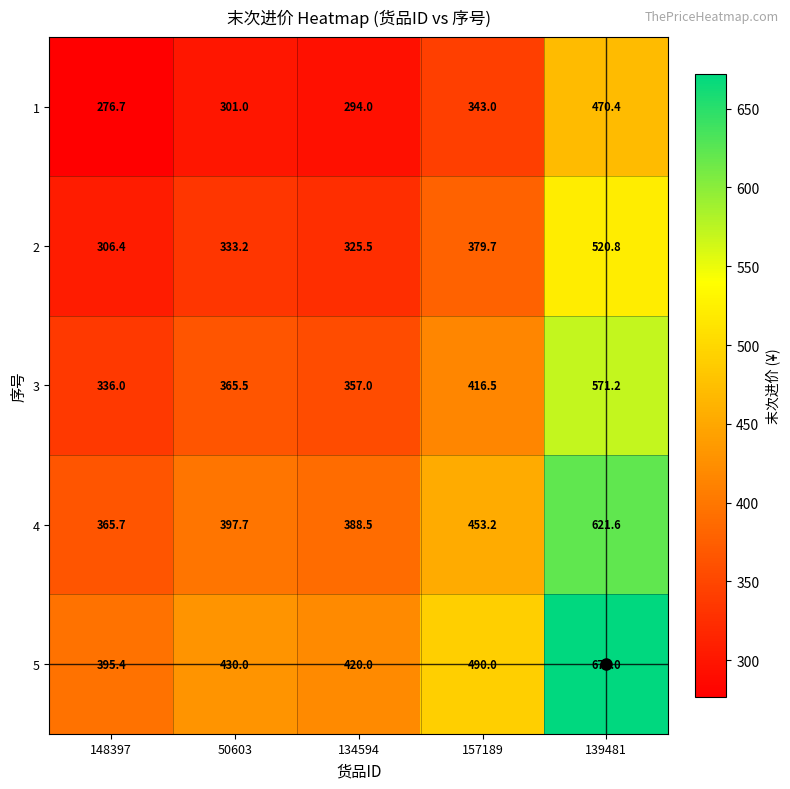

Rank the series at 50603 from highest to lowest value.

5, 4, 3, 2, 1